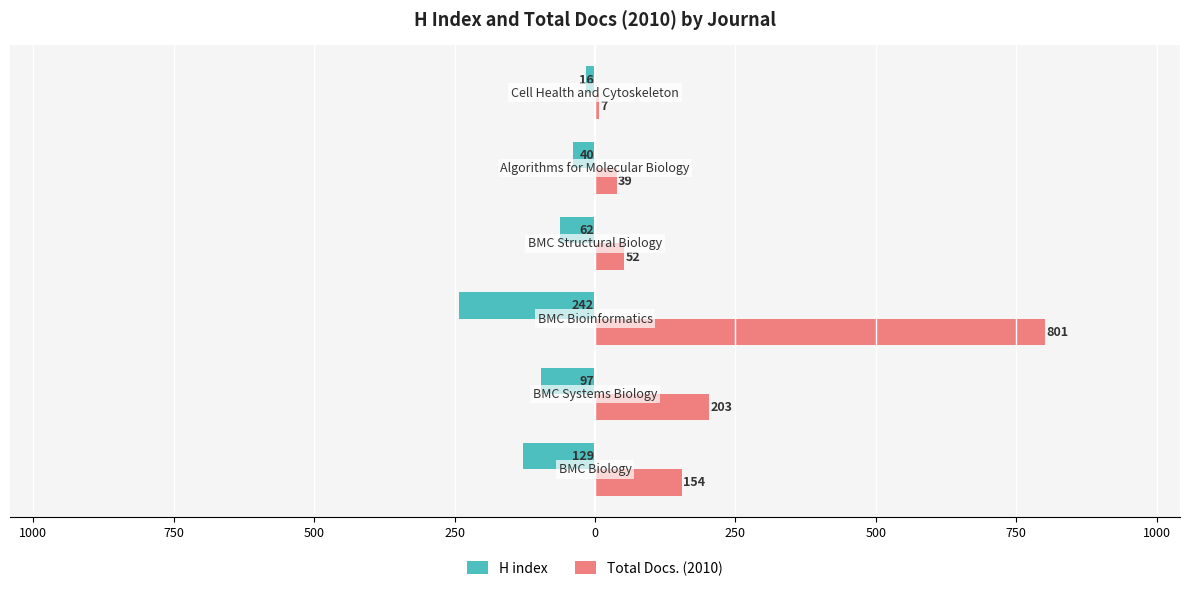

Reading right to left, transcribe all the data shown in this chart.

H index: -16	-40	-62	-242	-97	-129
Total Docs. (2010): 7	39	52	801	203	154